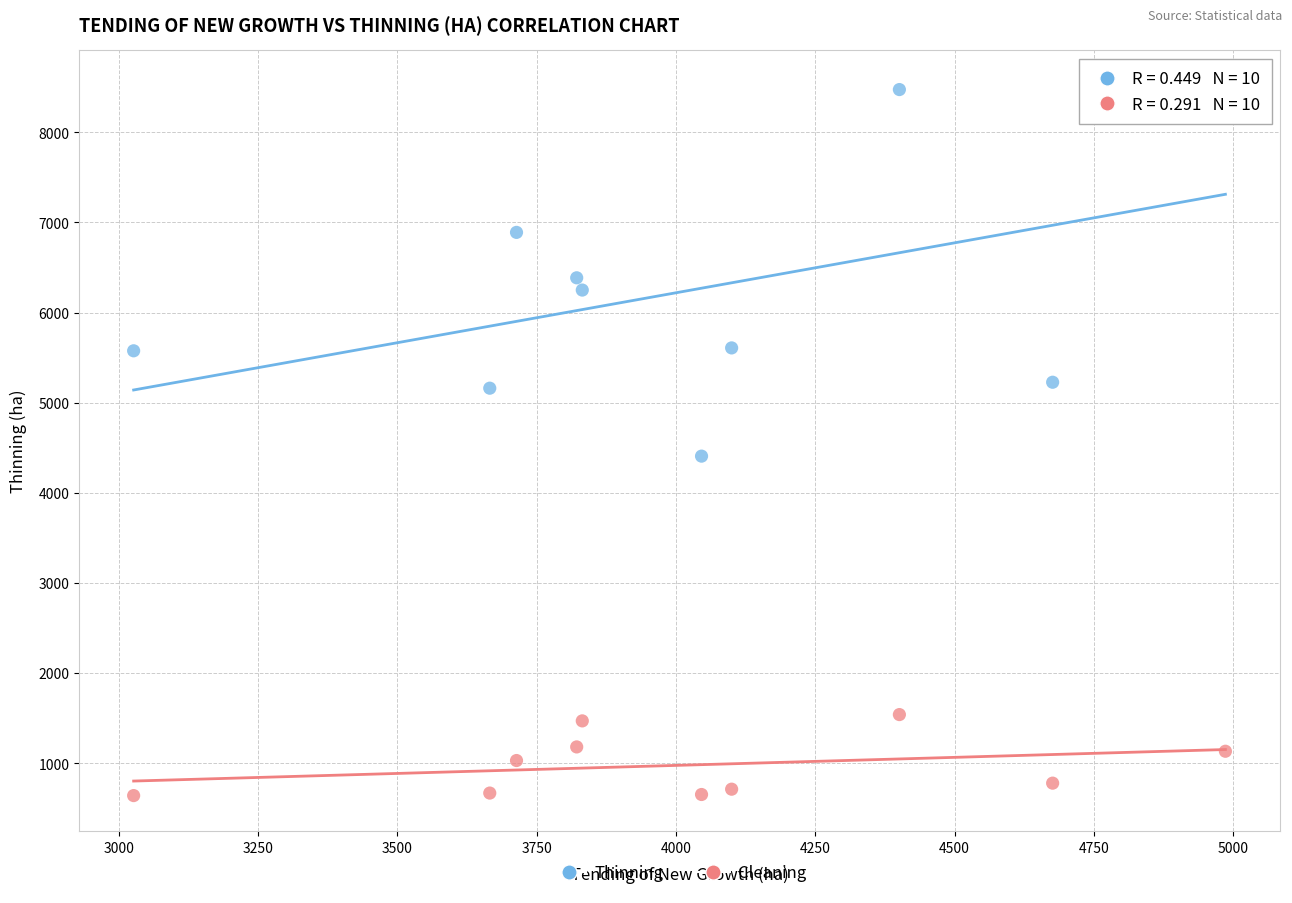

Which series contains the highest Y value?

Thinning